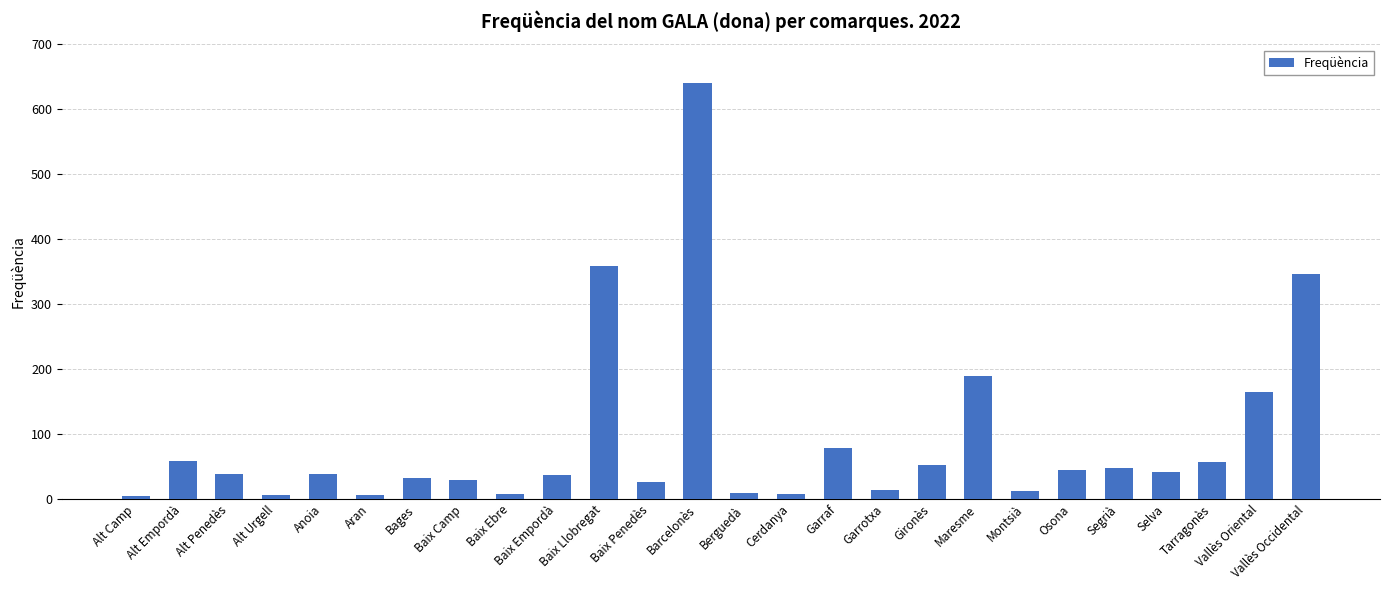

The chart shows a value of 199 at Barcelonès. True or false?

False